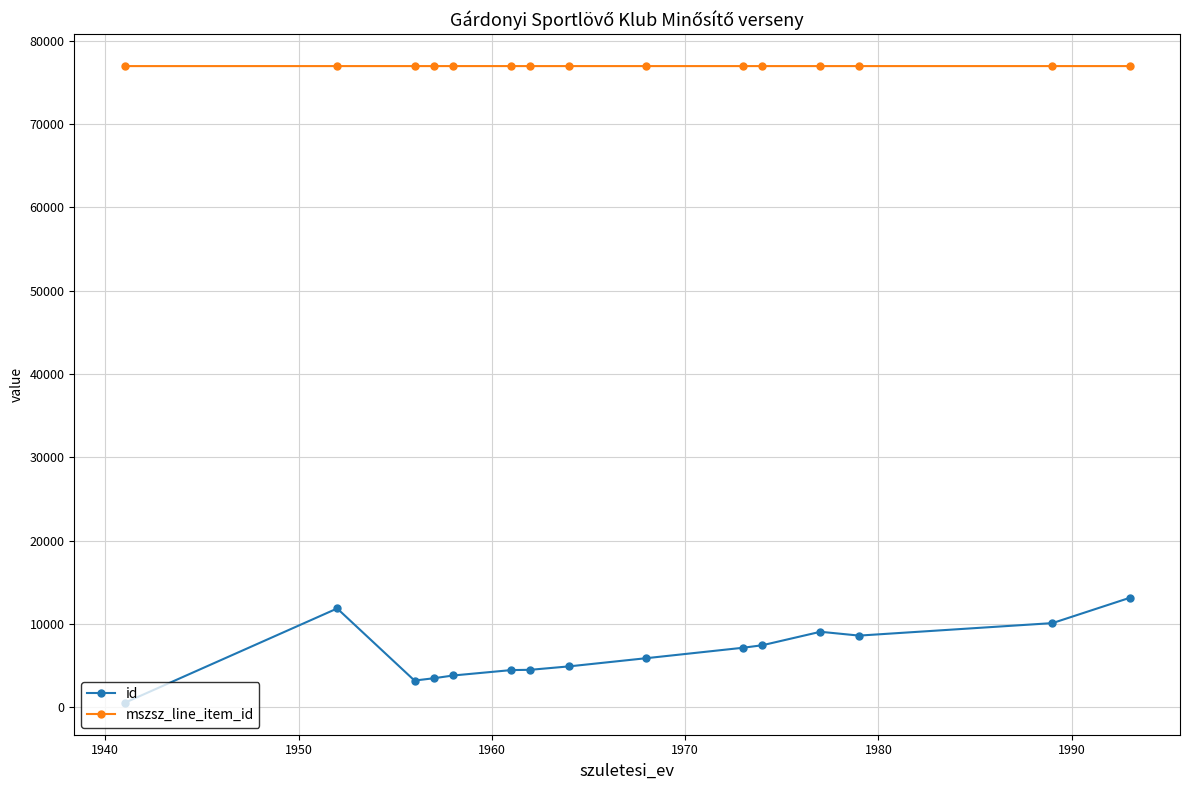

What is the lowest value of the mszsz_line_item_id series?

76945.0